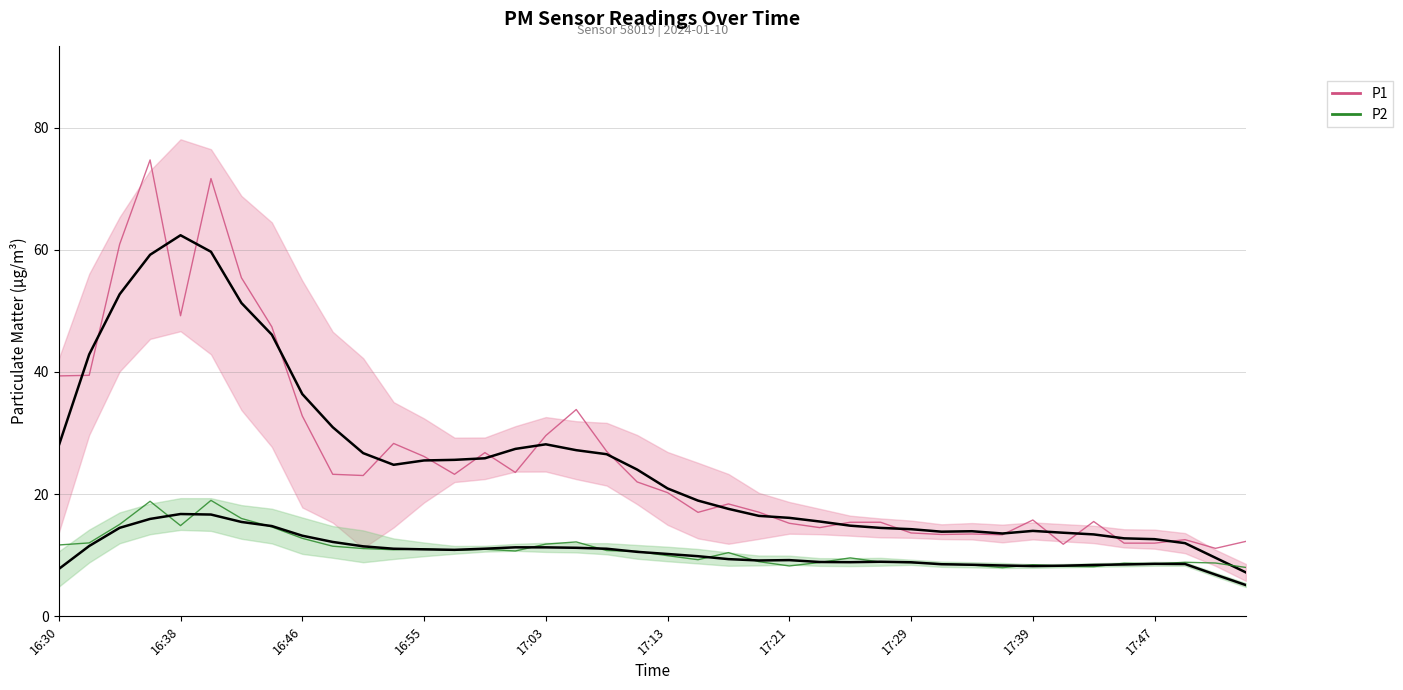

How many values in the P2 series are below 10?

19